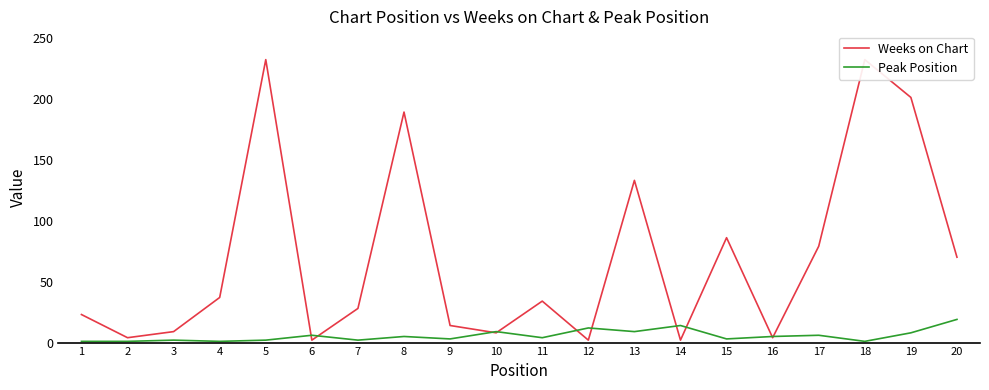

What are all the series names shown in the legend?

Weeks on Chart, Peak Position